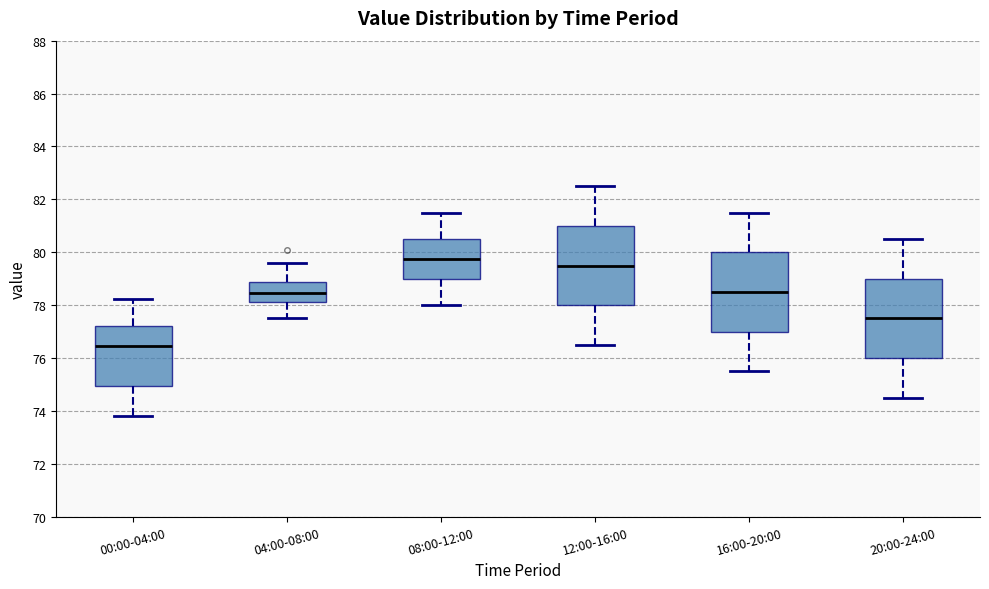

Where does the median line of the box for 20:00-24:00 sit on the y-axis? The values are not printed on the chart, so give them approximately, as read against the axis.

77.6